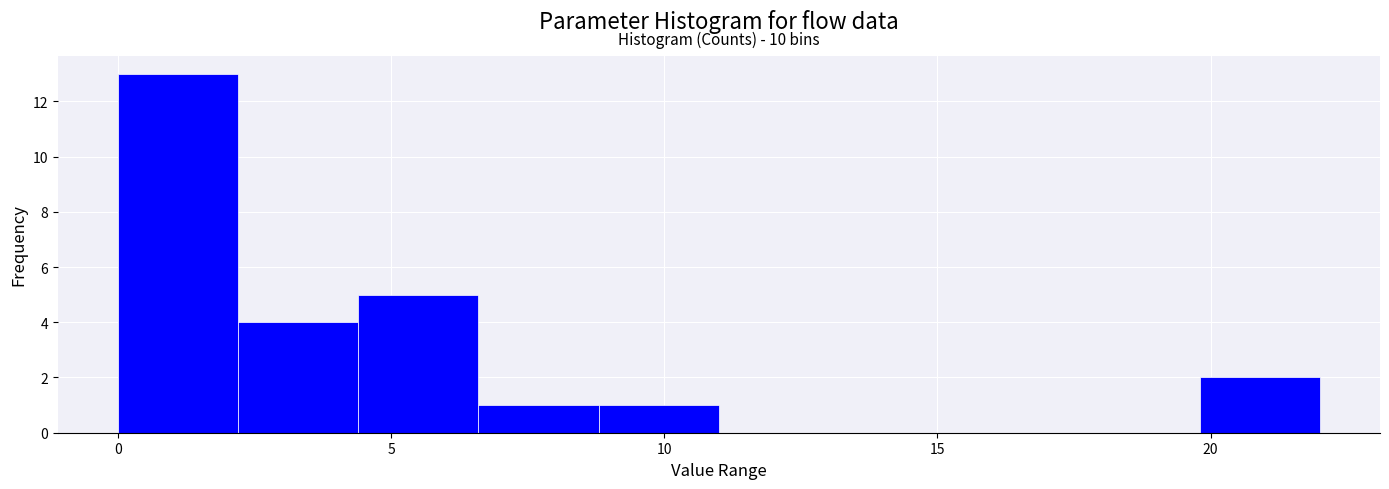

Over which range of the x-axis is the bar tallest?

0.0 to 2.2